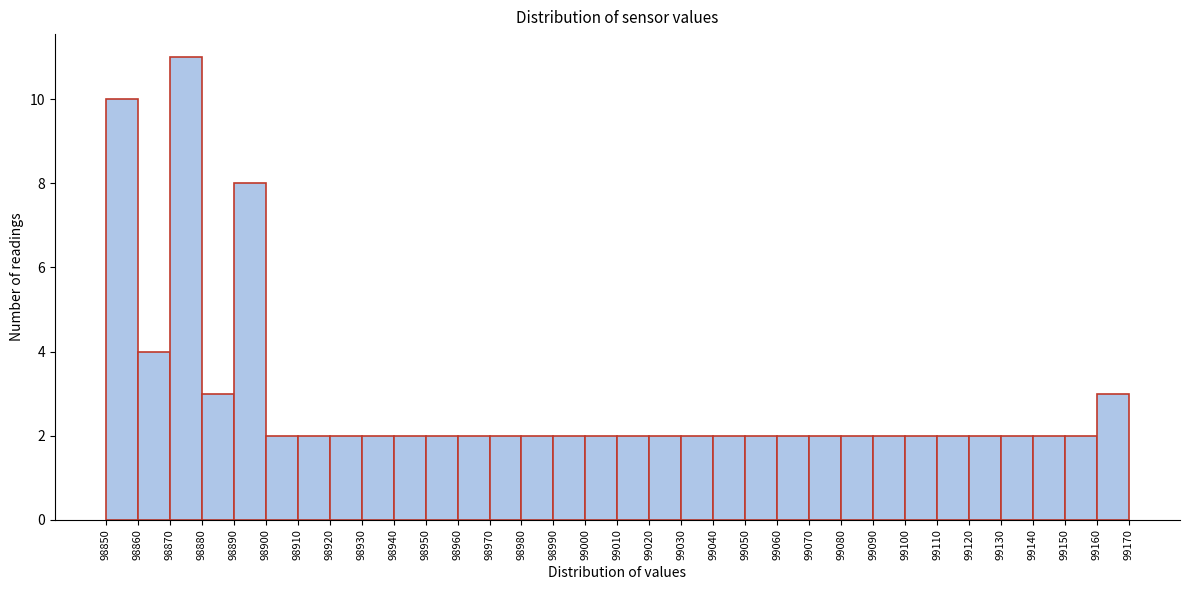

Reading left to right, list every bar in this chart as the range it spans on the x-axis followed by its height. The values are not printed on the chart, so give them approximately, as read against the axis.

98850 to 98860: 10
98860 to 98870: 4
98870 to 98880: 11
98880 to 98890: 3
98890 to 98900: 8
98900 to 98910: 2
98910 to 98920: 2
98920 to 98930: 2
98930 to 98940: 2
98940 to 98950: 2
98950 to 98960: 2
98960 to 98970: 2
98970 to 98980: 2
98980 to 98990: 2
98990 to 99000: 2
99000 to 99010: 2
99010 to 99020: 2
99020 to 99030: 2
99030 to 99040: 2
99040 to 99050: 2
99050 to 99060: 2
99060 to 99070: 2
99070 to 99080: 2
99080 to 99090: 2
99090 to 99100: 2
99100 to 99110: 2
99110 to 99120: 2
99120 to 99130: 2
99130 to 99140: 2
99140 to 99150: 2
99150 to 99160: 2
99160 to 99170: 3